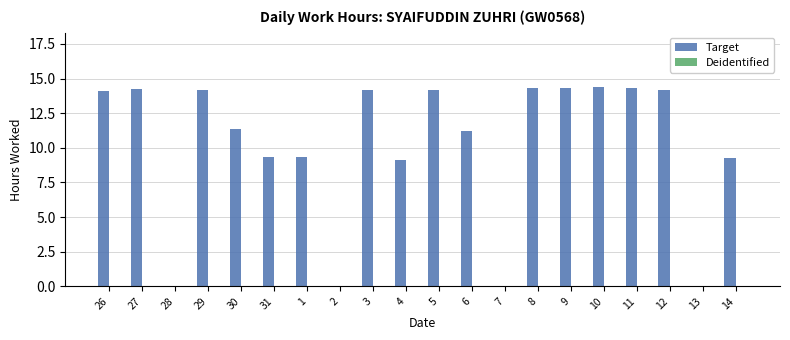

Is it true that the value at 14 is 16.0?

False